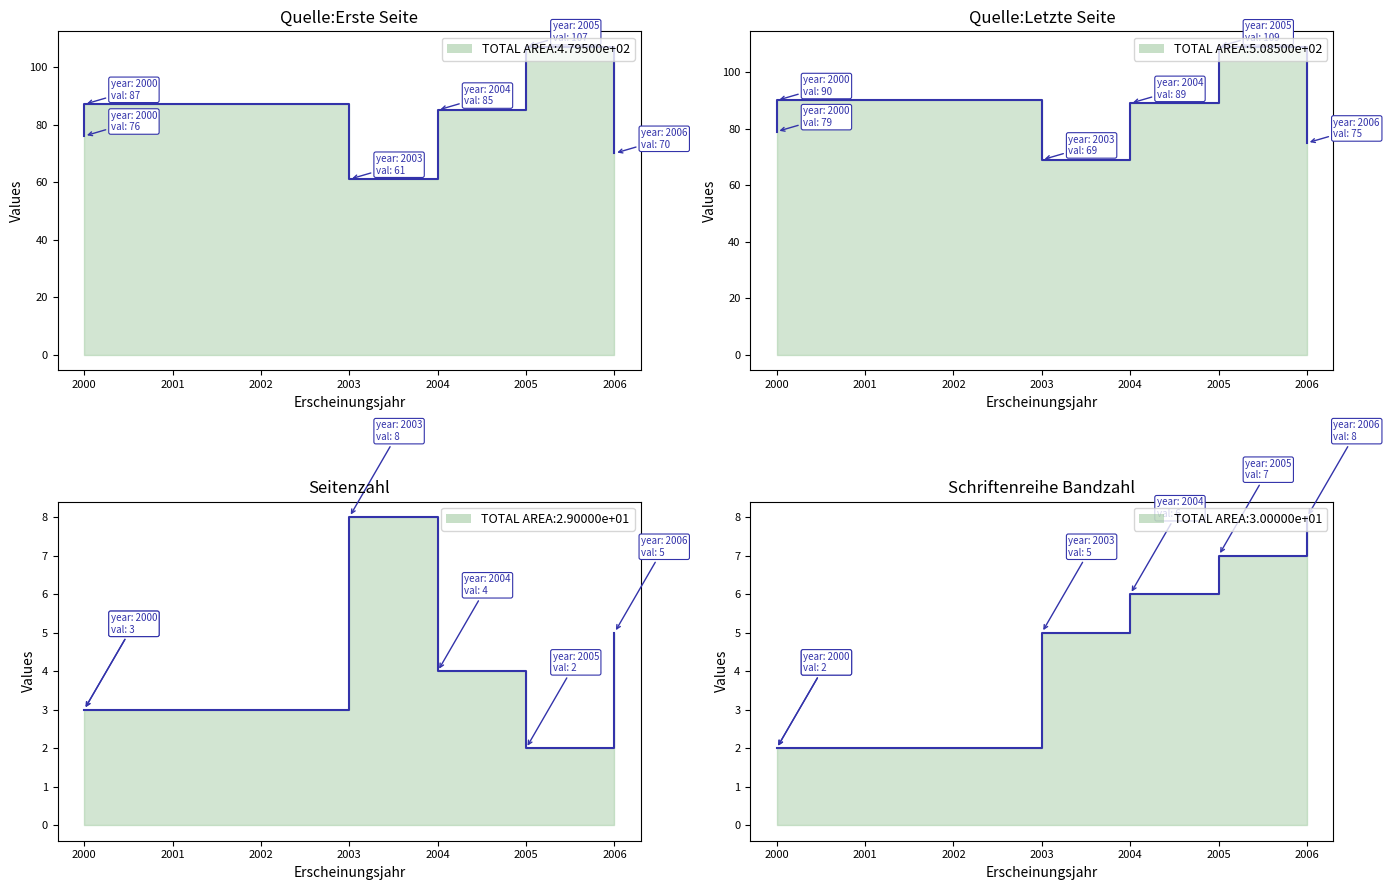

How many values in the Quelle:Letzte Seite series are below 89?

3